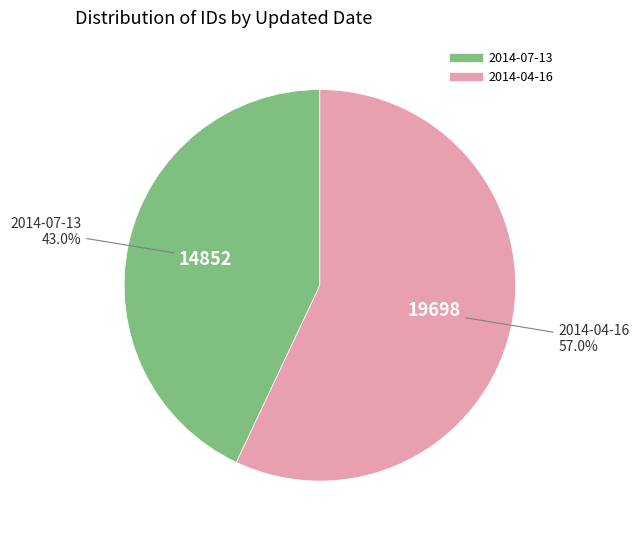

Which category has the smallest portion of the pie?

2014-07-13